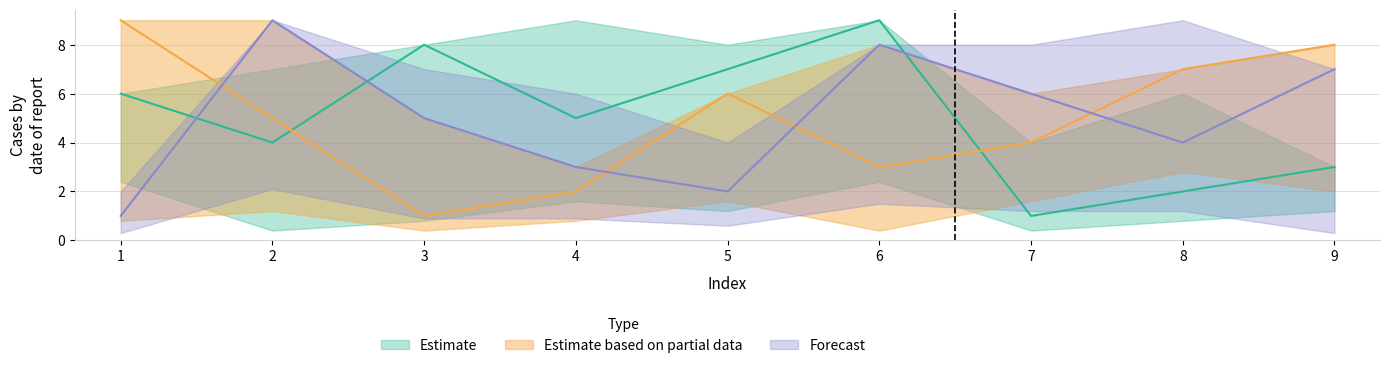

What is the total value across all series at 8?

13